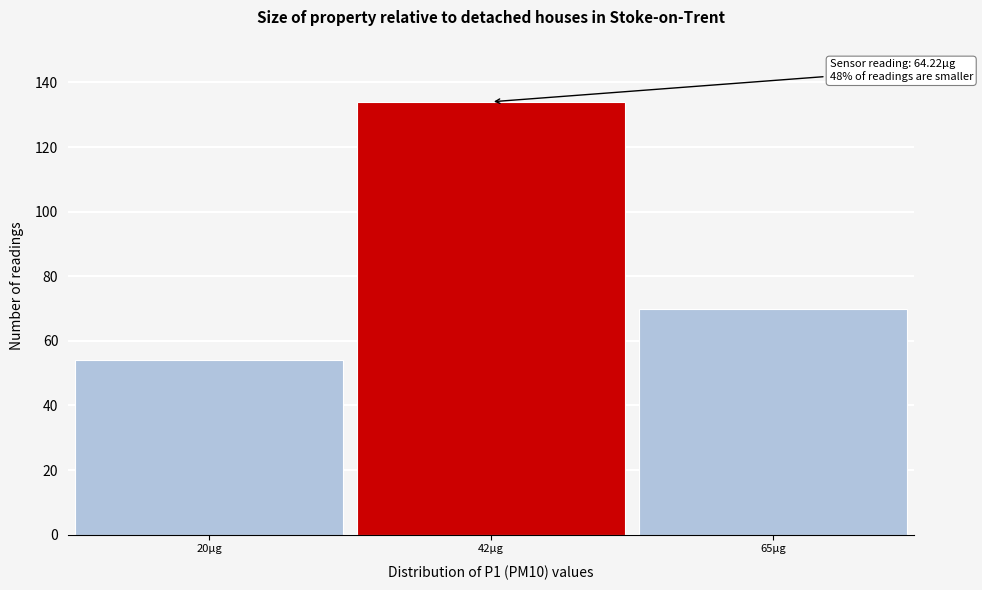

Reading left to right, list all the values displayed in this chart.

54	134	70